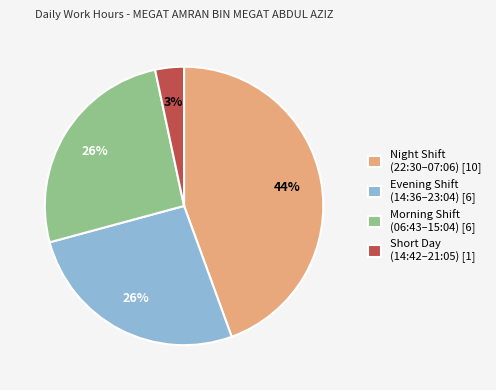

Is it true that Short Day (14:42–21:05) [1] is 14% of the pie?

False